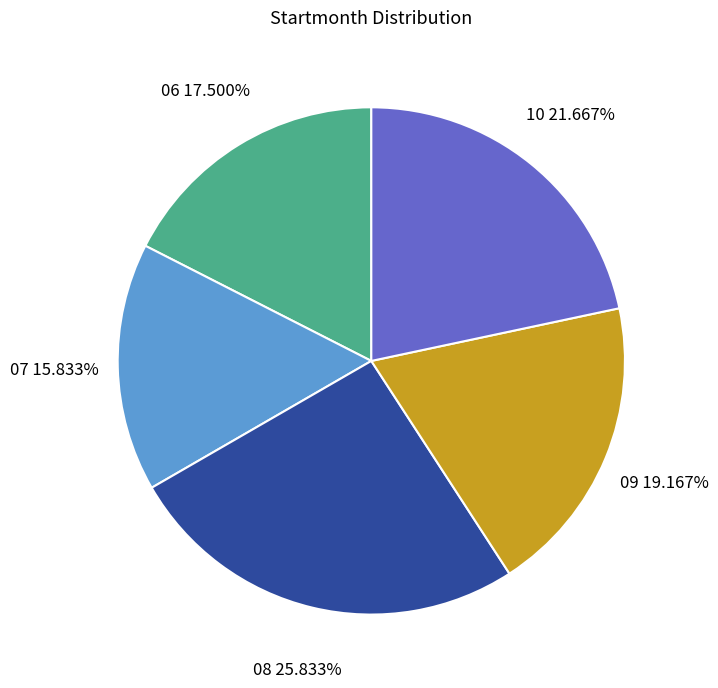

To the nearest percent, what is the combined percentage of 09 and 08?

45%